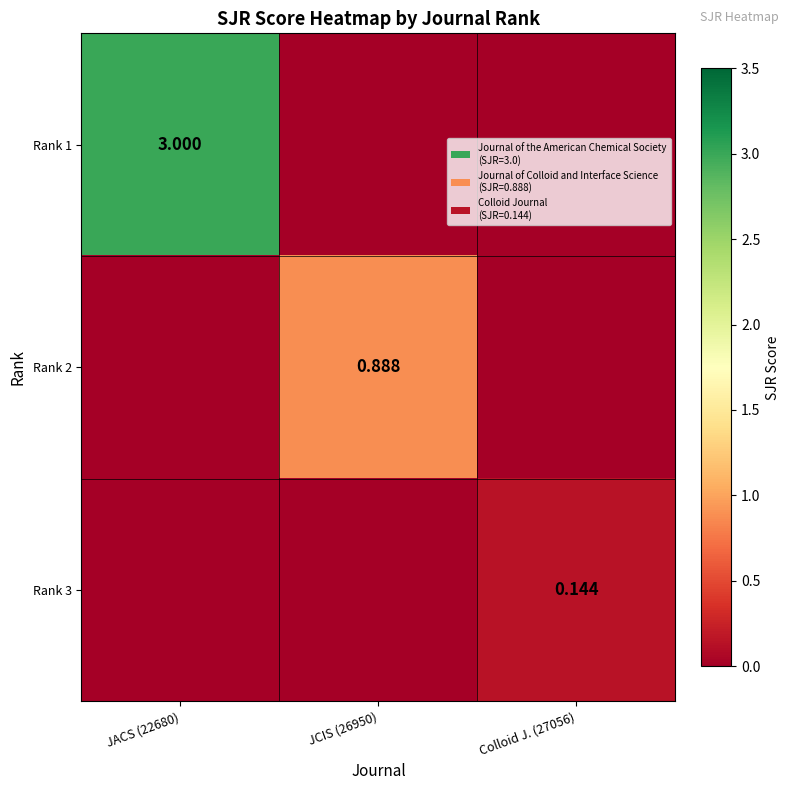

Which has a higher value, JCIS (26950) or JACS (22680)?

JACS (22680)